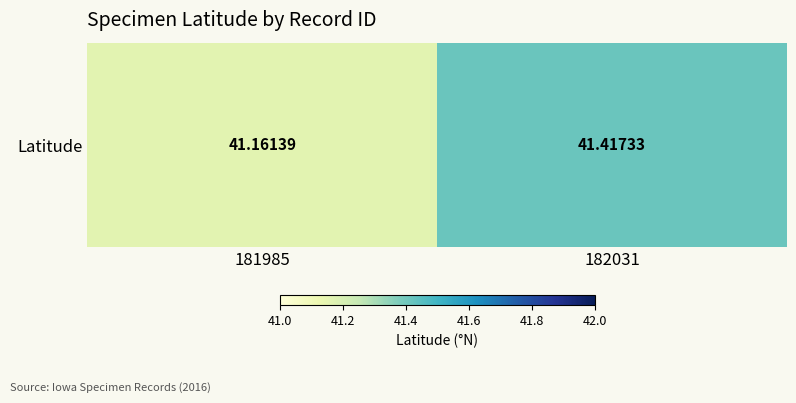

What is the smallest value displayed?

41.2